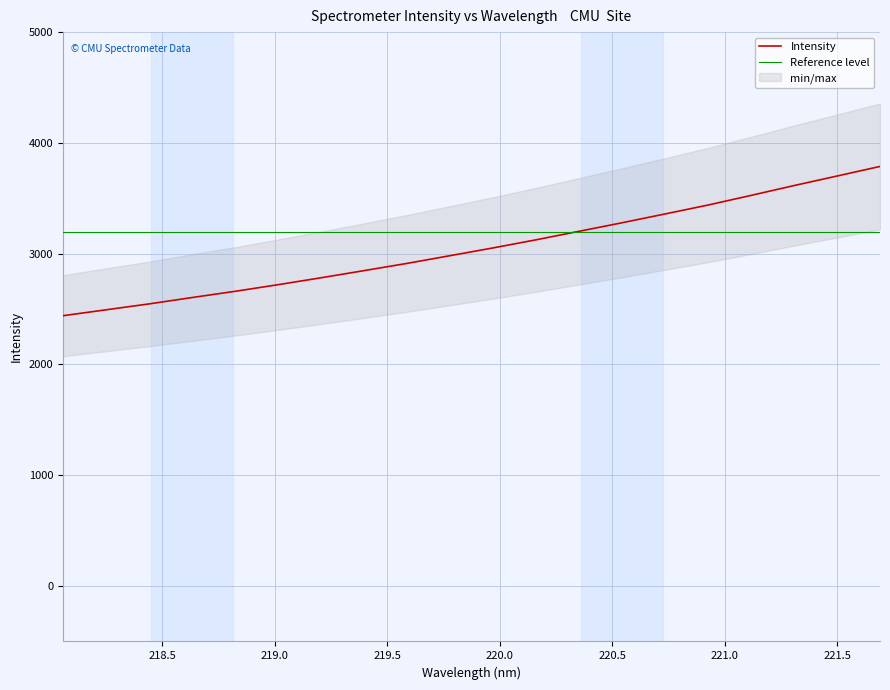

What is the highest value of the Reference level series?

3200.0